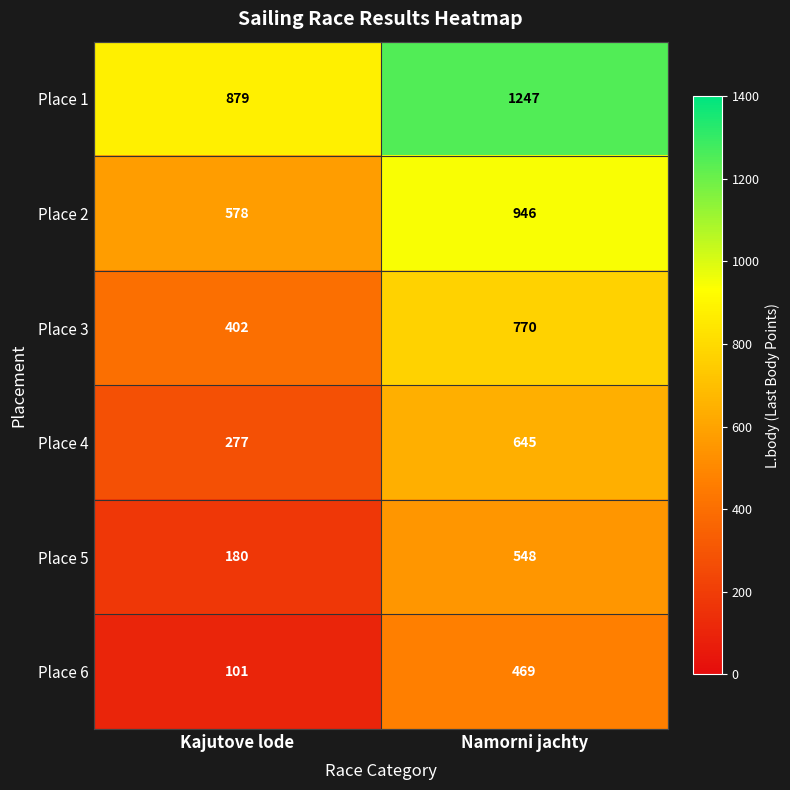

Is it true that Place 4 equals 146 at Kajutove lode?

False